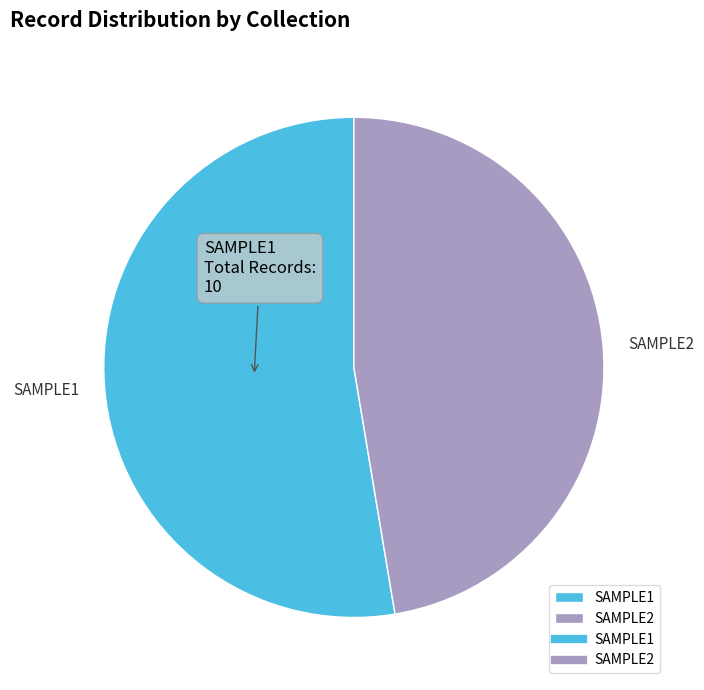

What is the ratio of the value at SAMPLE1 to the value at SAMPLE2?

1.1